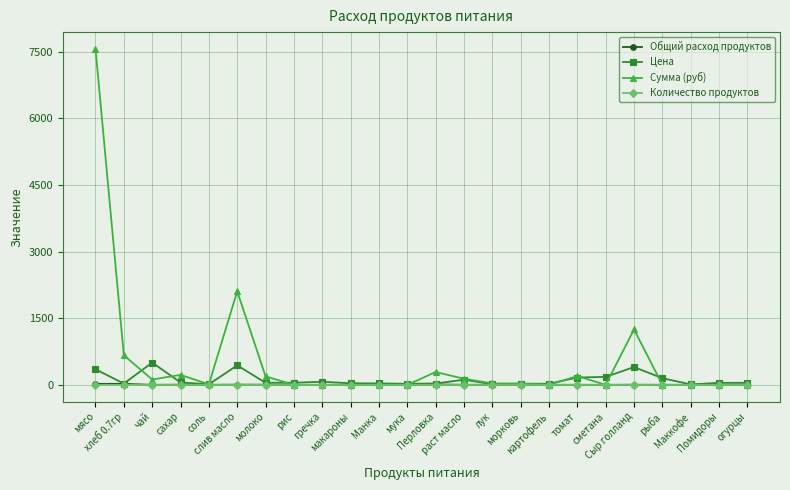

How many categories are shown in the chart?

24